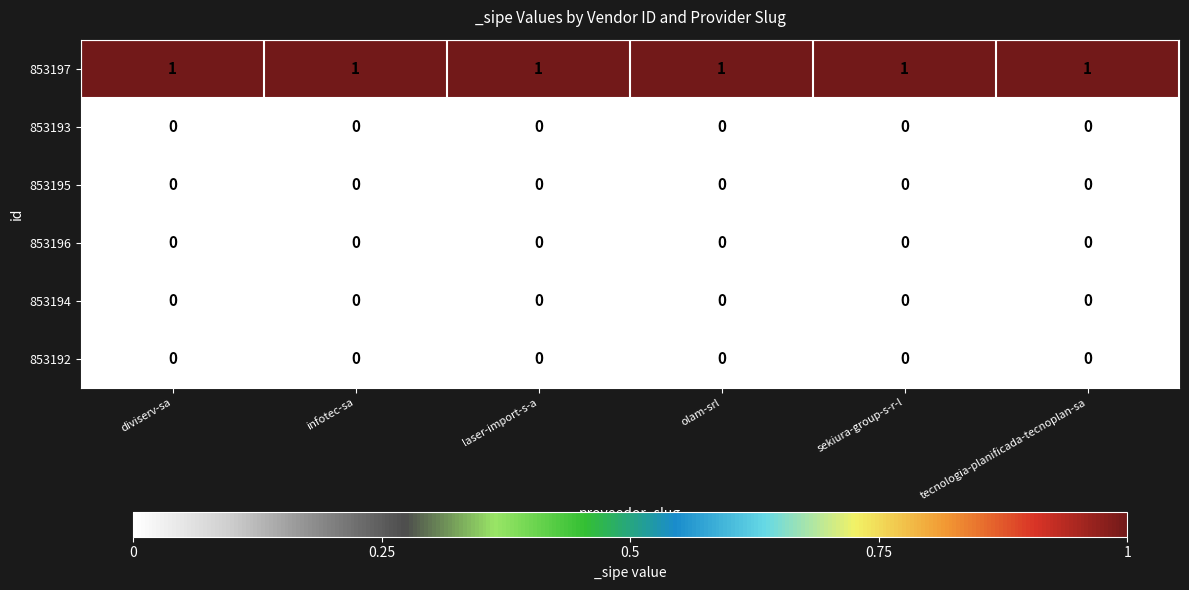

At how many categories does at least one series exceed 0?

6